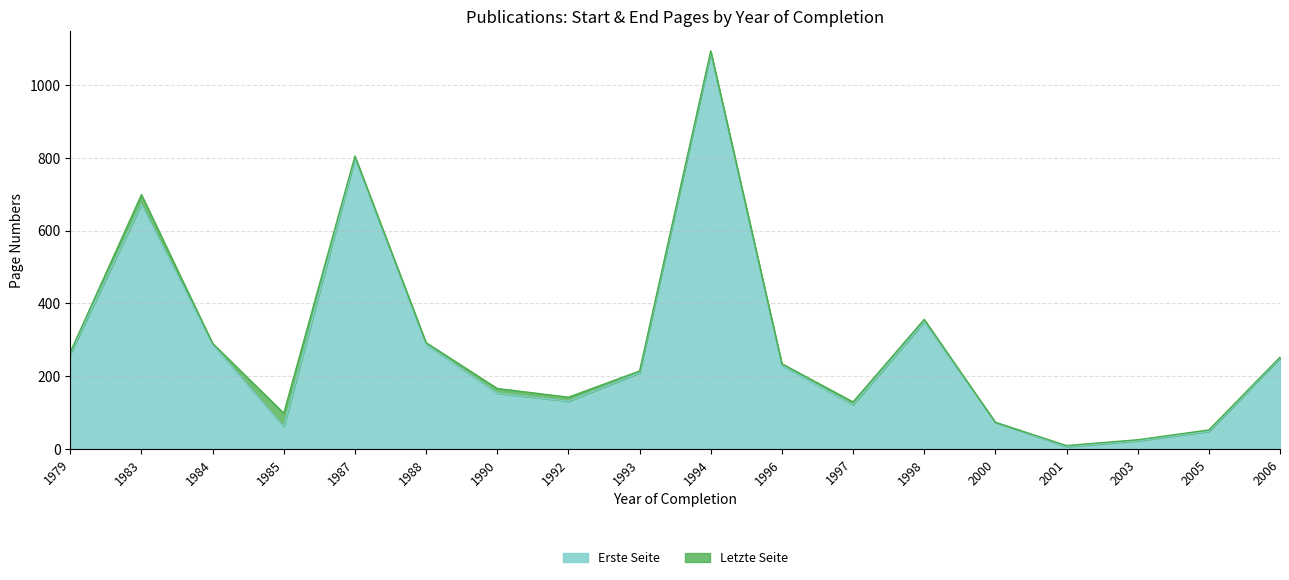

What is the difference between the highest and lowest values at 2001?

3